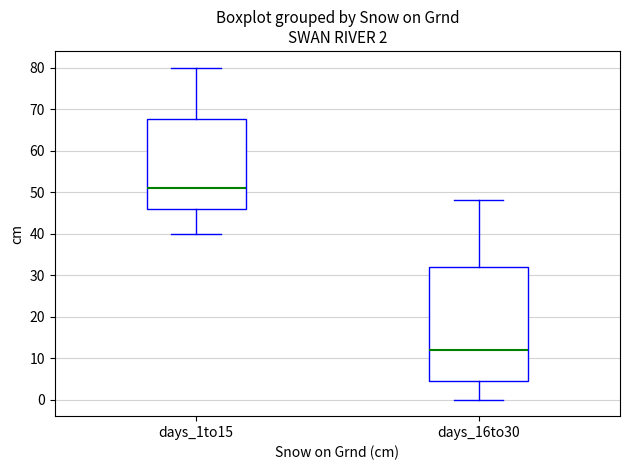

Comparing the boxes themselves (not the whiskers), which one is the tallest?

days_16to30